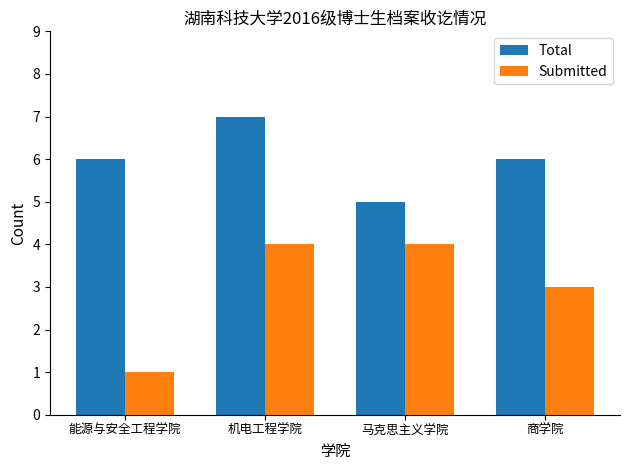

What is the total value across all series at 能源与安全工程学院?

7